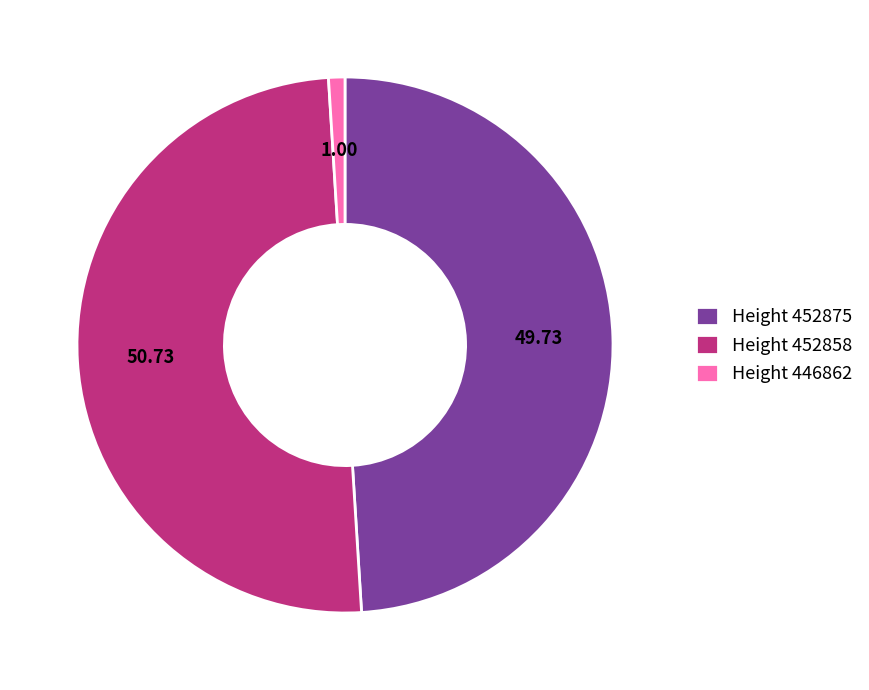

Count the number of slices in the pie.

3